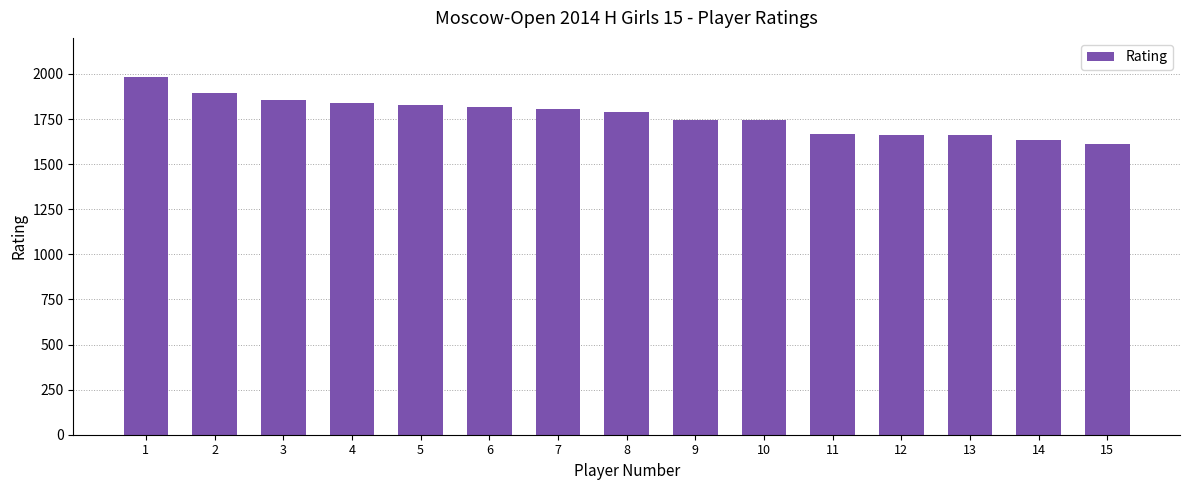

What is the sum of all values?

26539